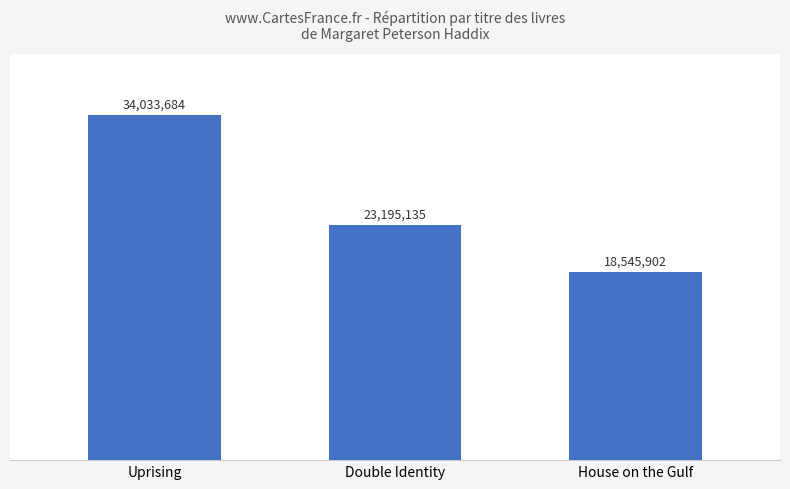

The value at Uprising is 34033684. True or false?

True